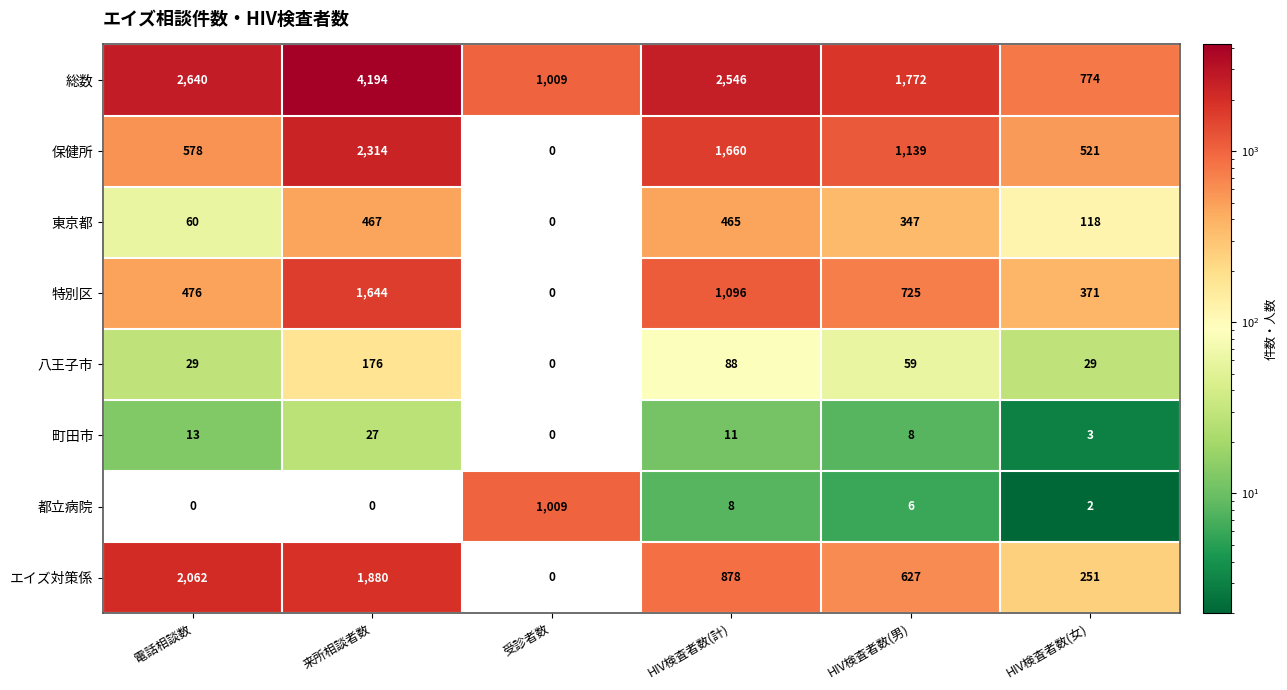

The value of 総数 at HIV検査者数(計) is 2546. True or false?

True